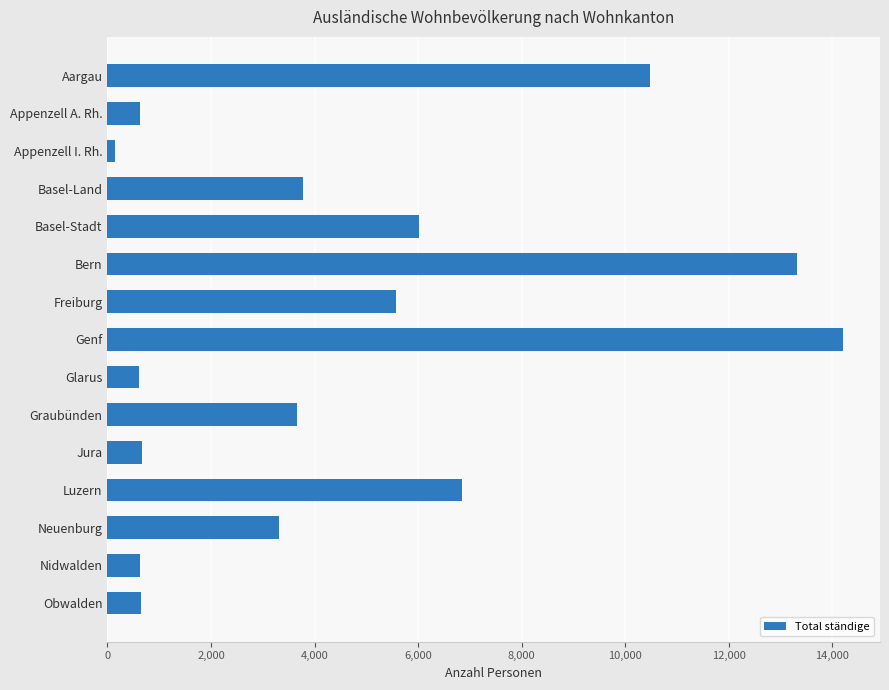

How many values are below 3671?

7